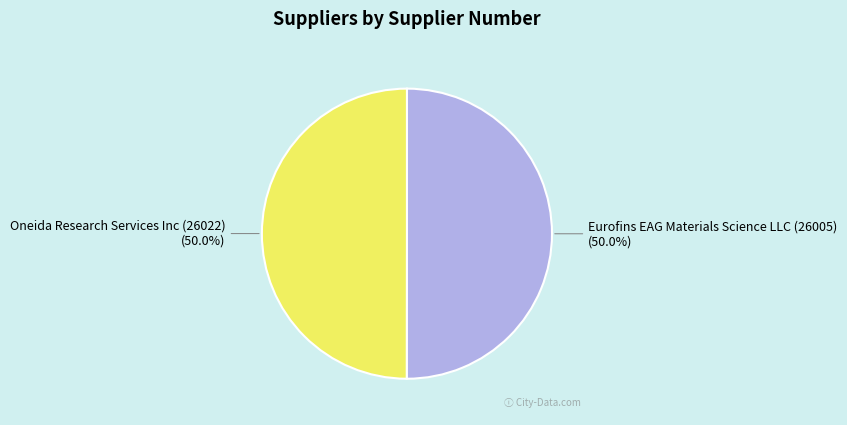

To the nearest percent, what percentage of the pie is Eurofins EAG Materials Science LLC (26005)?

50%